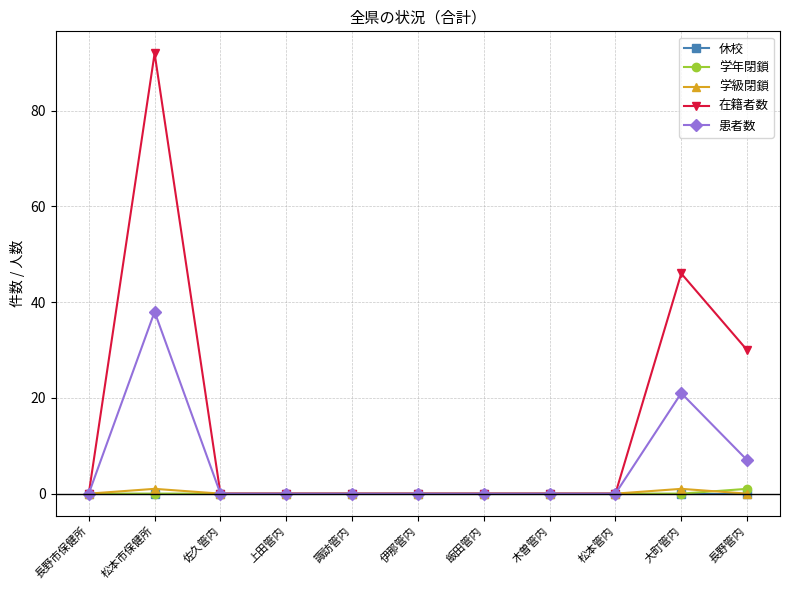

What is the label of the 3rd point from the right?

松本管内